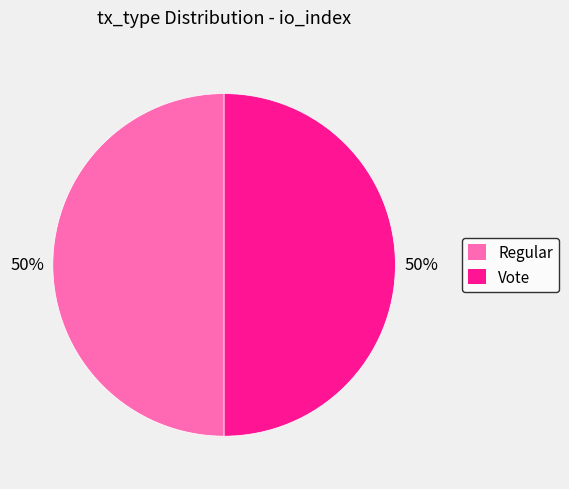

To the nearest percent, what is the average slice percentage?

50%